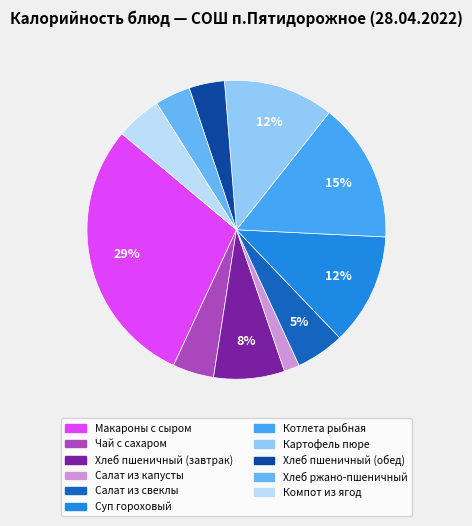

What percentage is NOT represented by Хлеб ржано-пшеничный?

96.2%